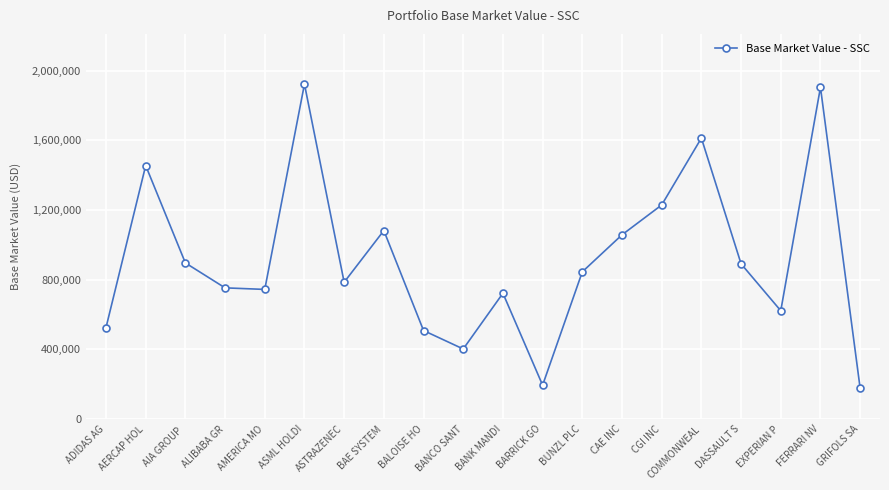

Is it true that the value at BUNZL PLC is 496999.5?

False